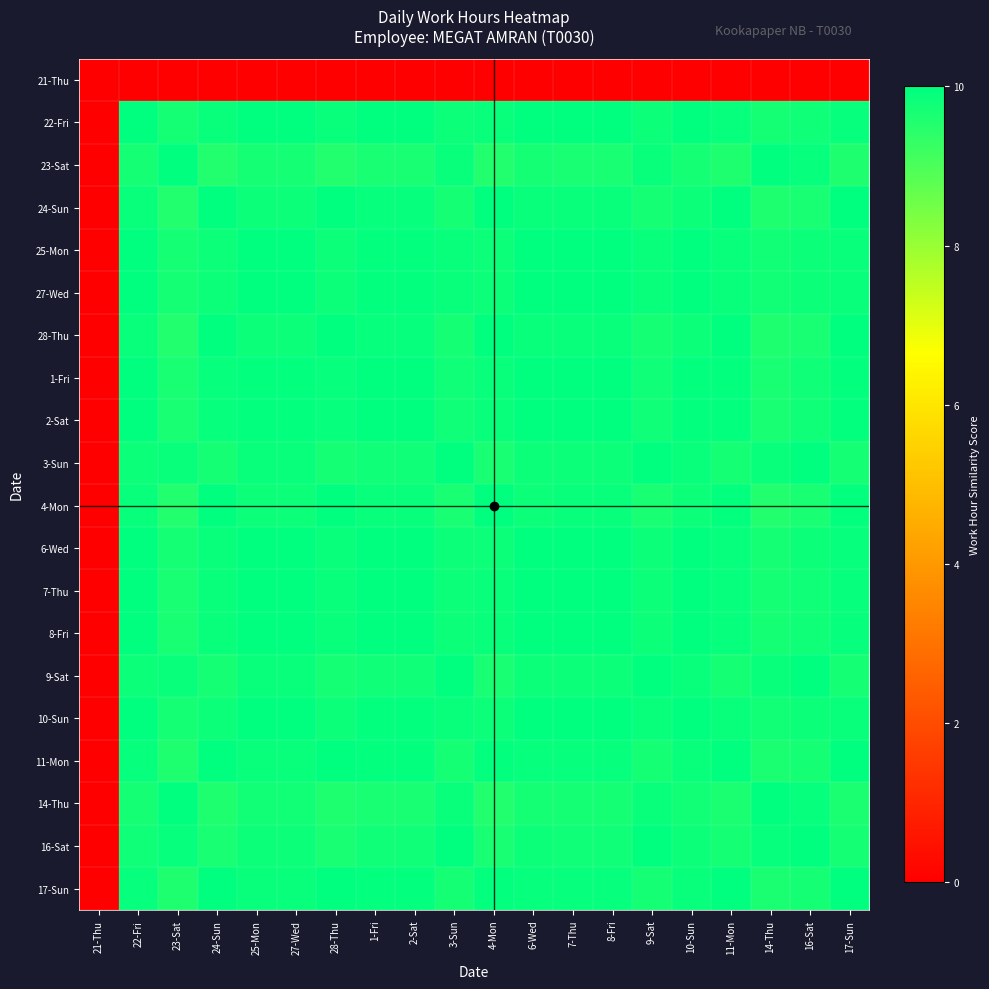

At which category does the chart reach its peak across all series?

22-Fri